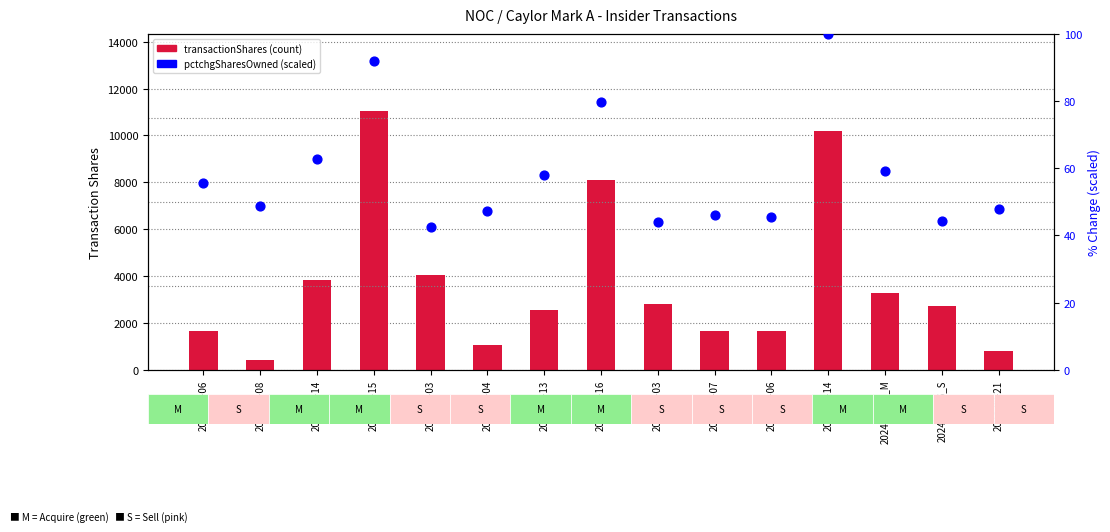

What is the total value across all series at 2023-11-06?

1715.6